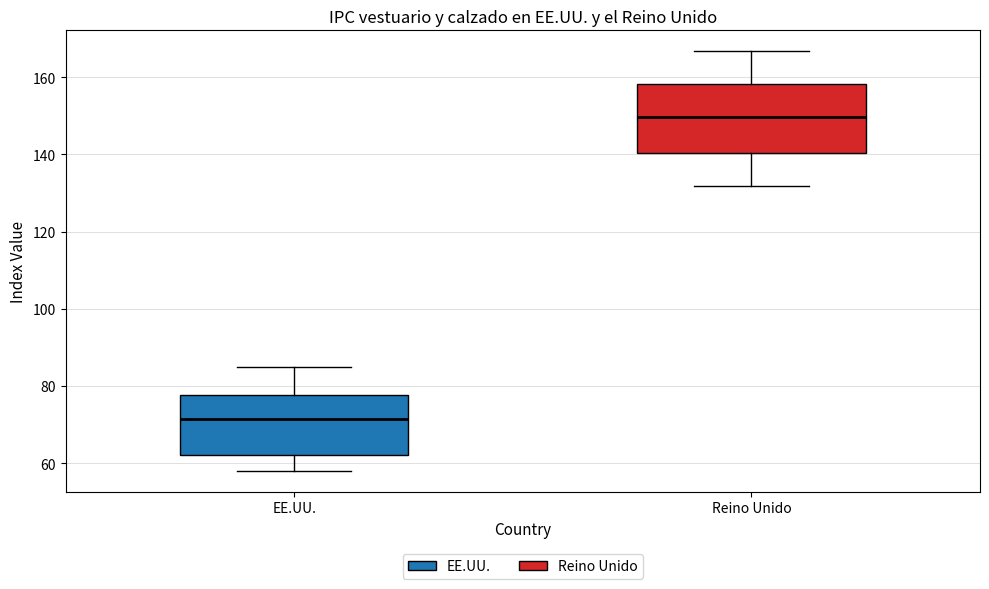

Where does the lower whisker of the box for EE.UU. end on the y-axis? The values are not printed on the chart, so give them approximately, as read against the axis.

58